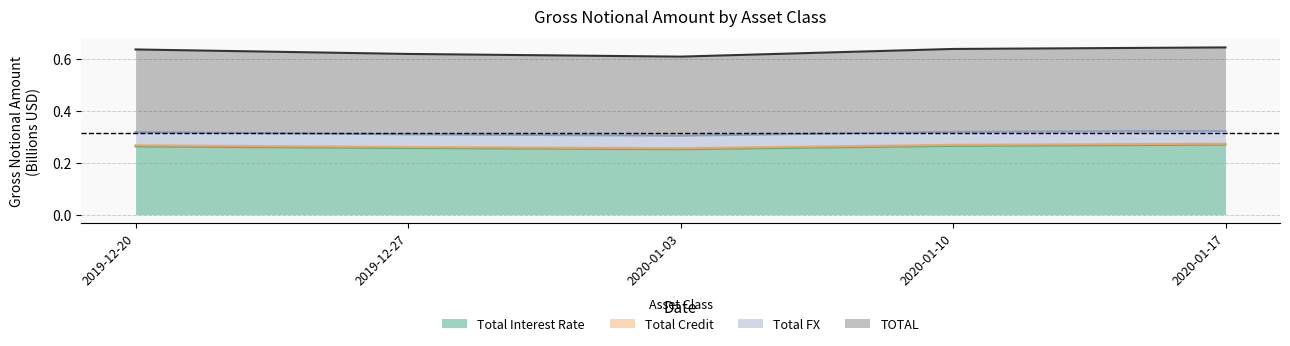

True or false: Total Interest Rate has a value of 0.3 at 2020-01-10.

True